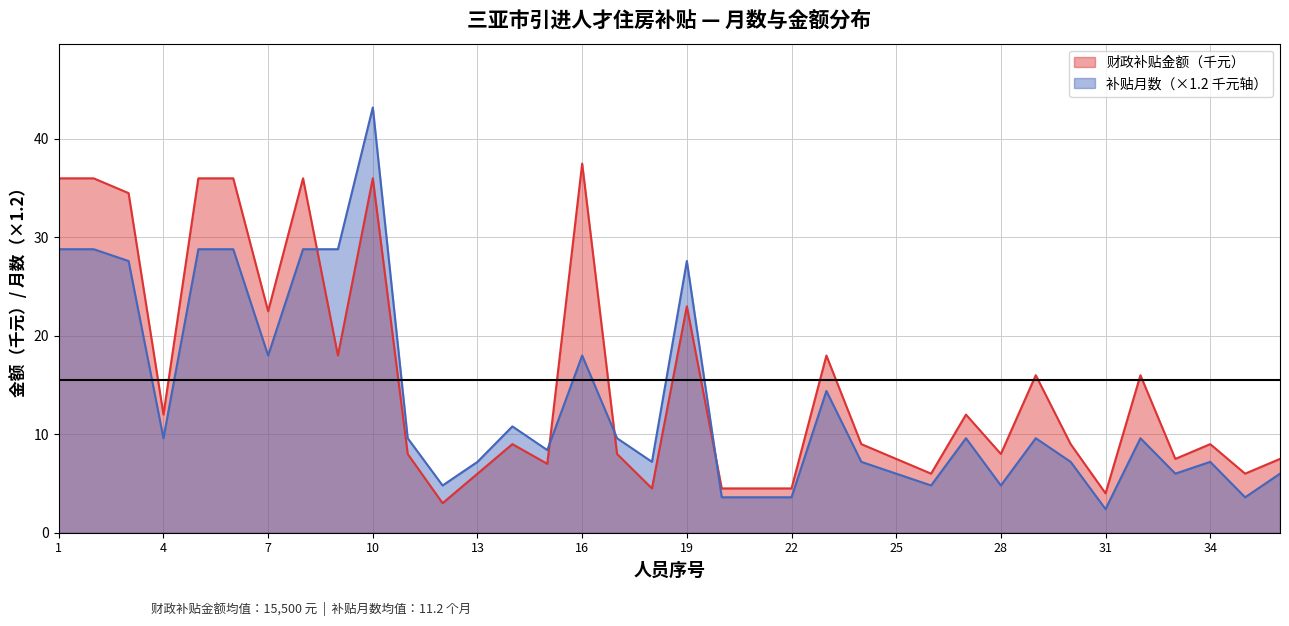

What is the total value across all series at 32?

25.6